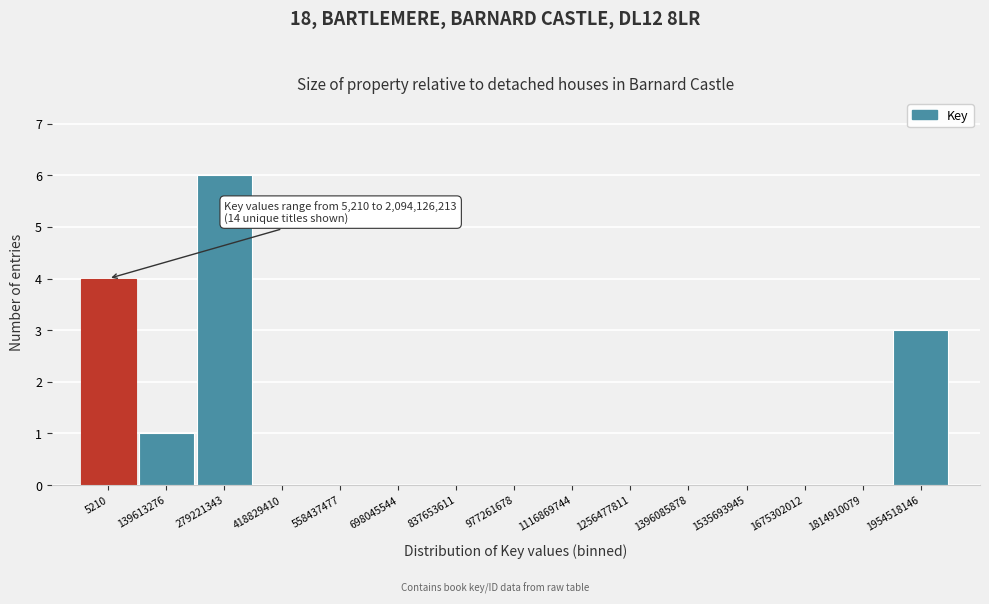

Reading left to right, extract all data points from this chart.

5210=4	139613276=1	279221343=6	418829410=0	558437477=0	698045544=0	837653611=0	977261678=0	1116869744=0	1256477811=0	1396085878=0	1535693945=0	1675302012=0	1814910079=0	1954518146=3